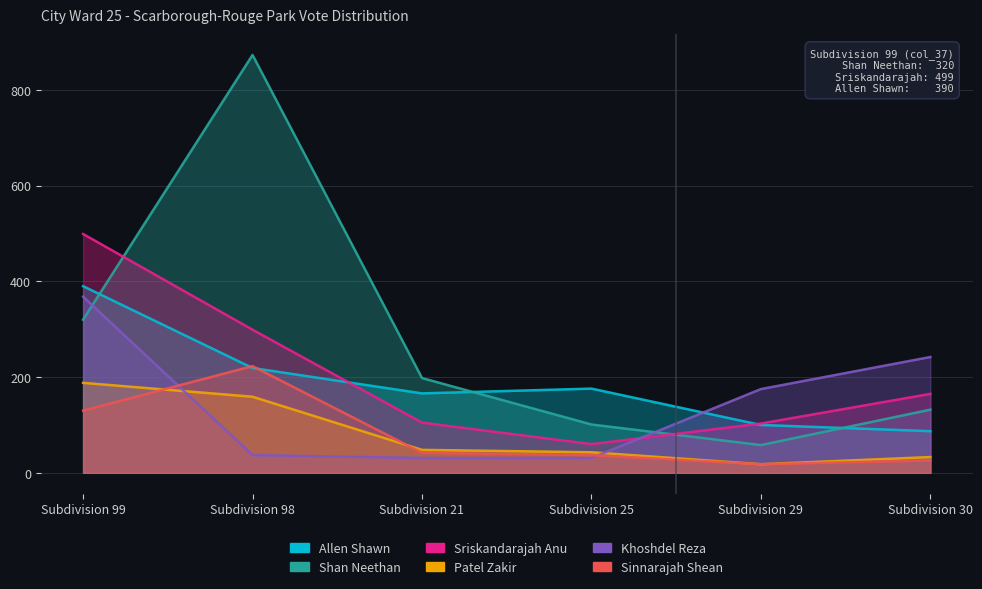

The Allen Shawn series shows 61 at Subdivision 29. True or false?

False